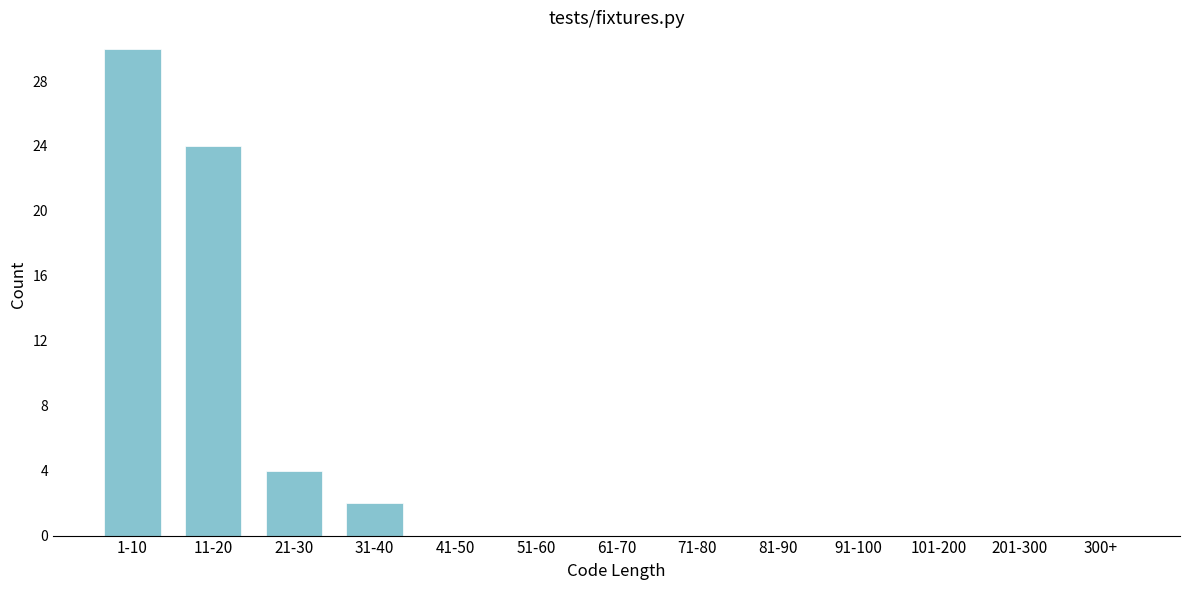

Reading right to left, list all the values displayed in this chart.

300+=0	201-300=0	101-200=0	91-100=0	81-90=0	71-80=0	61-70=0	51-60=0	41-50=0	31-40=2	21-30=4	11-20=24	1-10=30